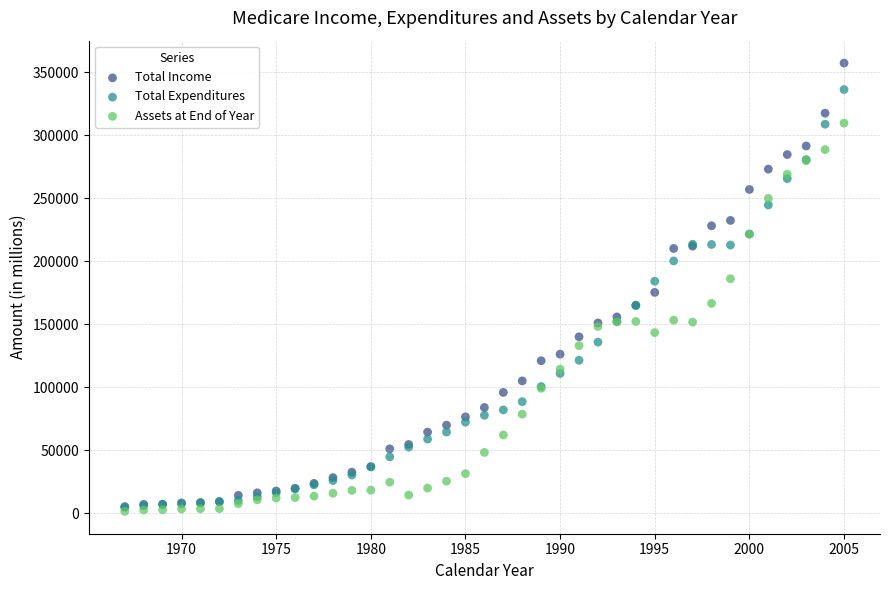

What are all the series names shown in the legend?

Total Income, Total Expenditures, Assets at End of Year